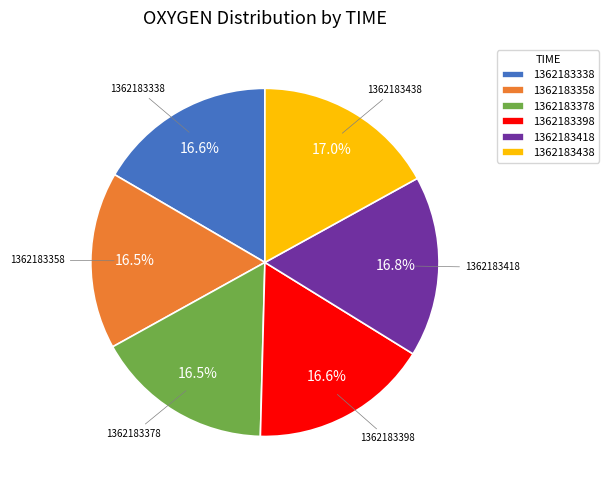

Is it true that 1362183398 is 3% of the pie?

False